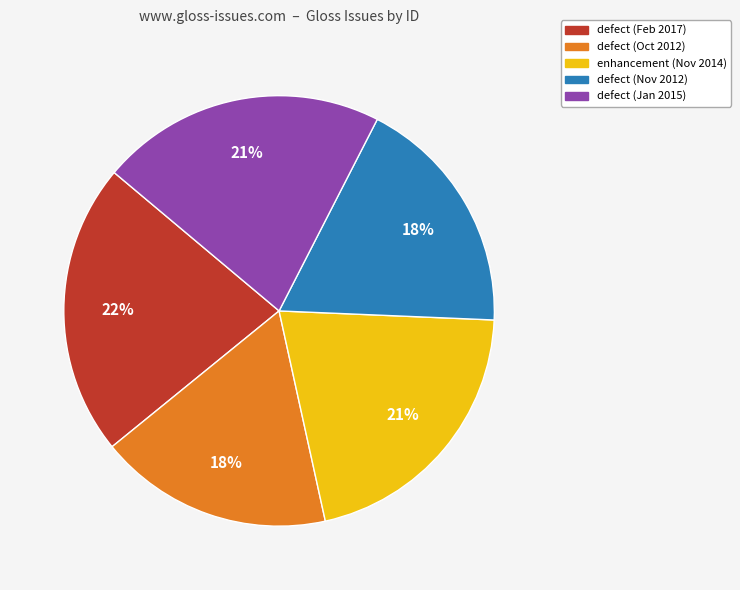

To the nearest percent, what percentage of the pie is defect (Feb 2017)?

22%